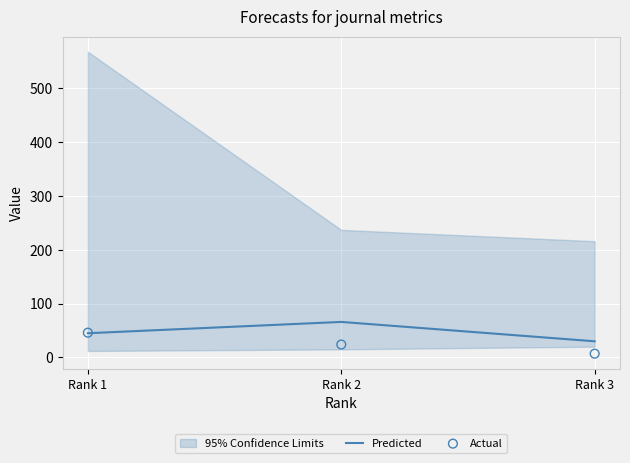

At how many categories does at least one series exceed 58?

1